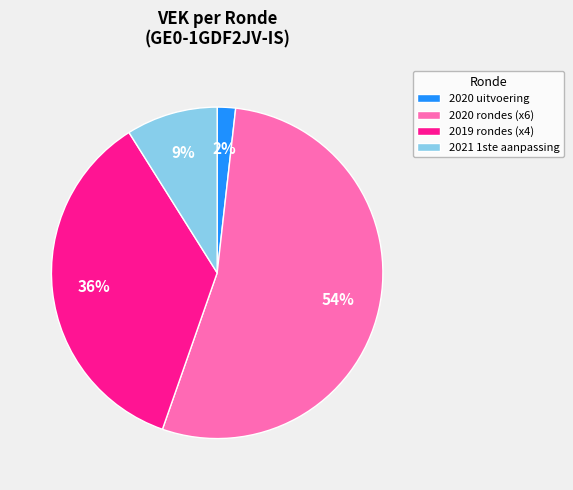

Which slice is the smallest?

2020 uitvoering